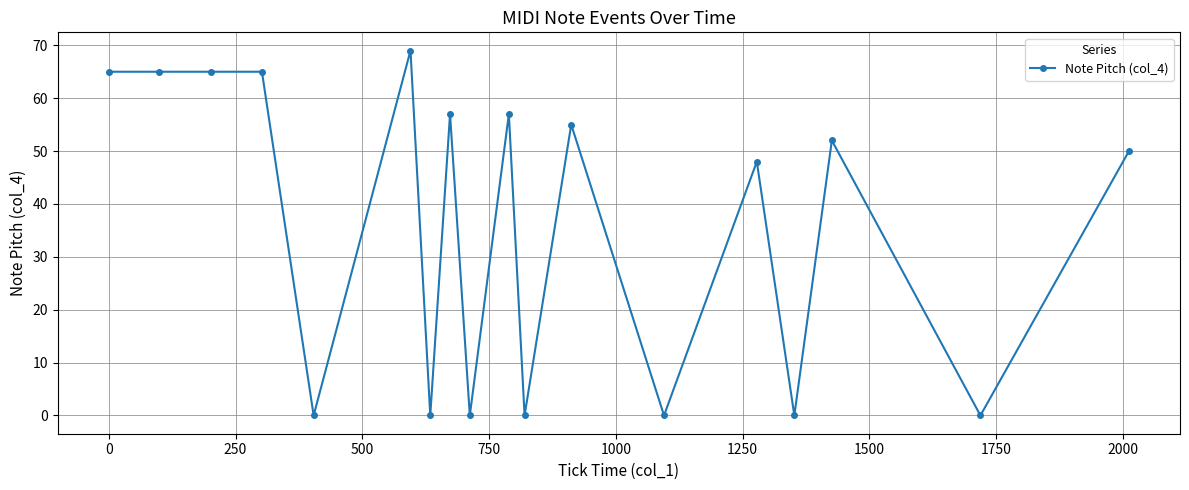

What is the greatest value displayed?

69